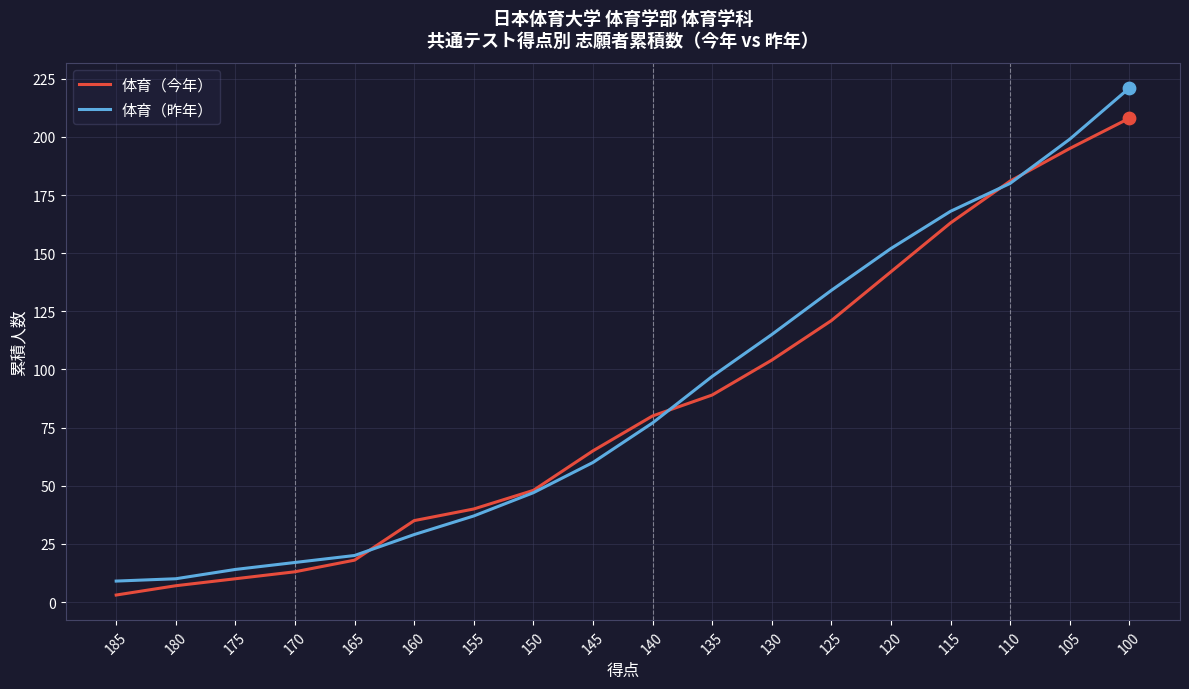

At how many categories does at least one series exceed 183?

2